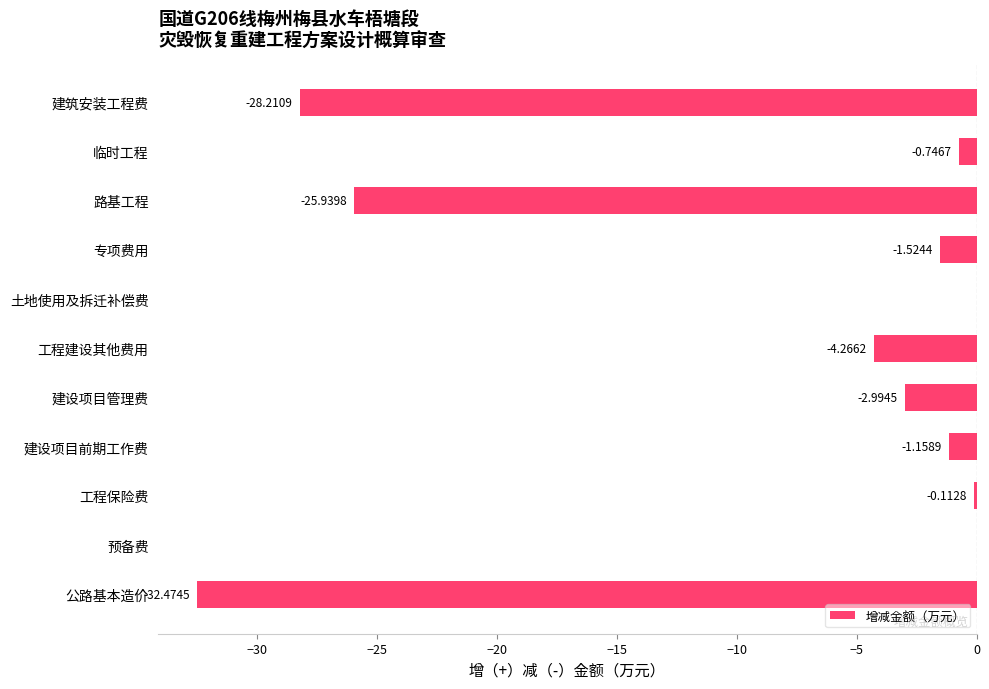

Between 路基工程 and 土地使用及拆迁补偿费, which is larger?

土地使用及拆迁补偿费